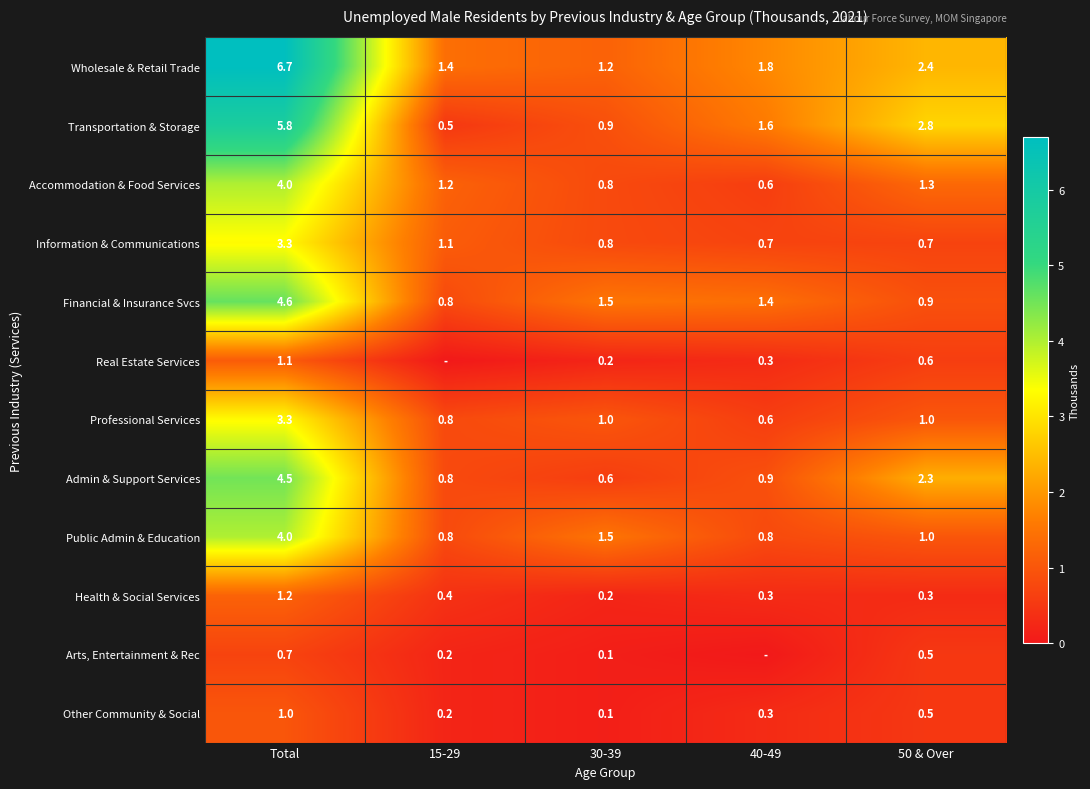

At which category is the sum across all series the highest?

Total